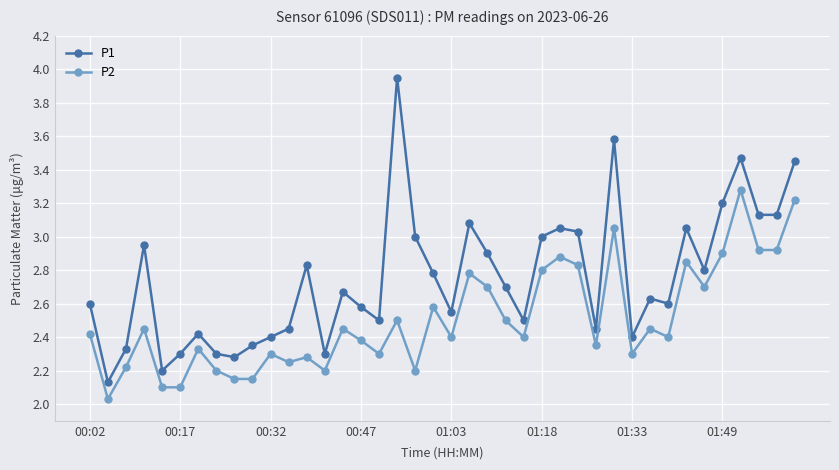

What is the sum of all P1 values?

110.0